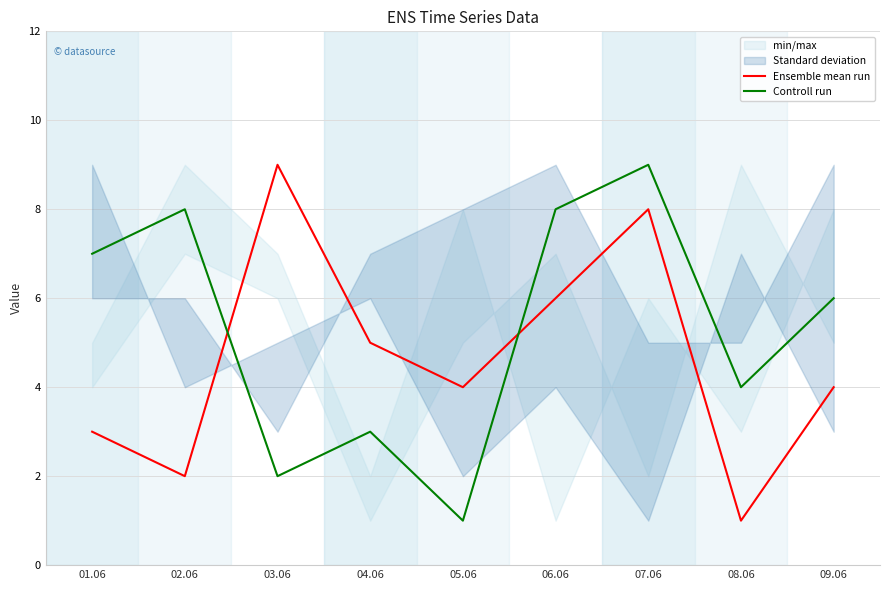

Is this an area chart (filled region under the line)?

No